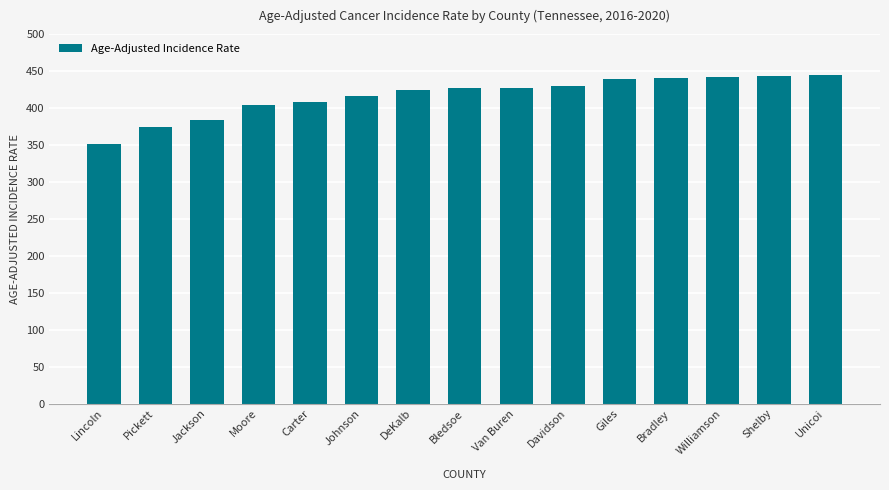

What is the label of the 8th bar from the right?

Bledsoe